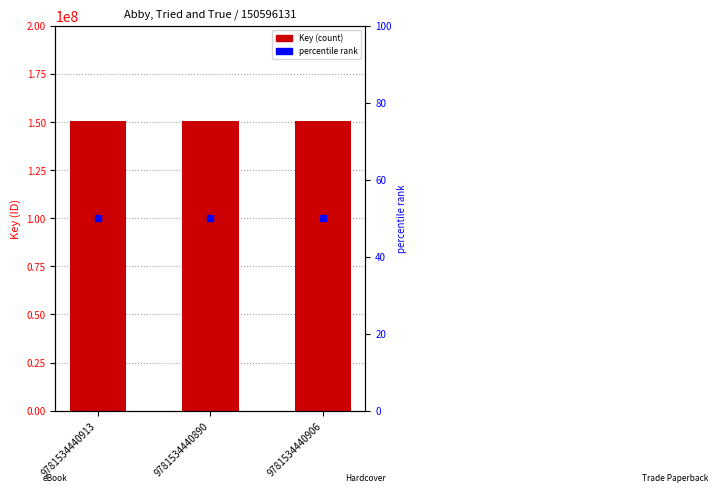

At which category is the sum across all series the highest?

9781534440913